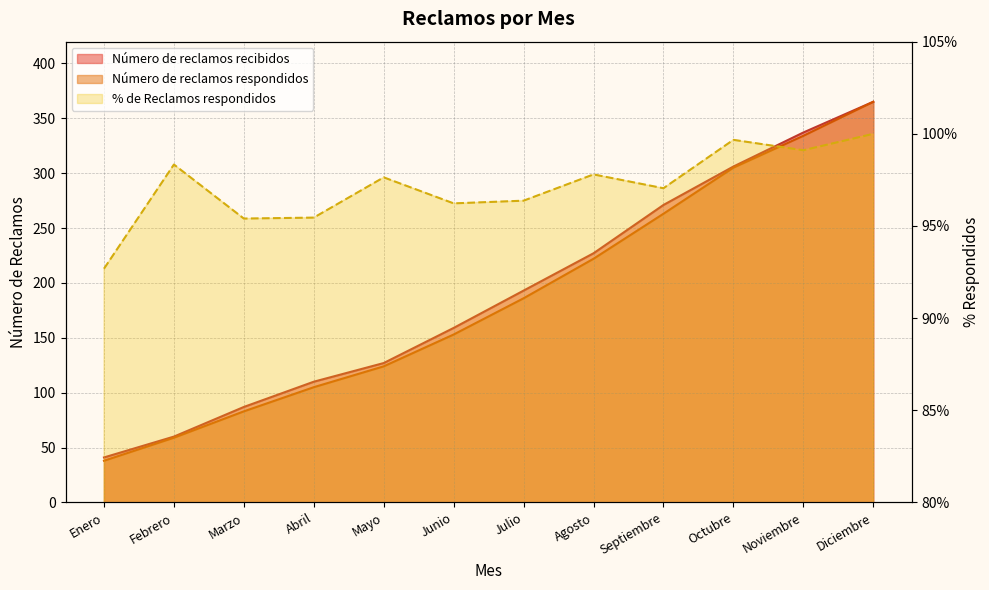

True or false: Número de reclamos recibidos has more than 0 points higher than both neighbors.

False